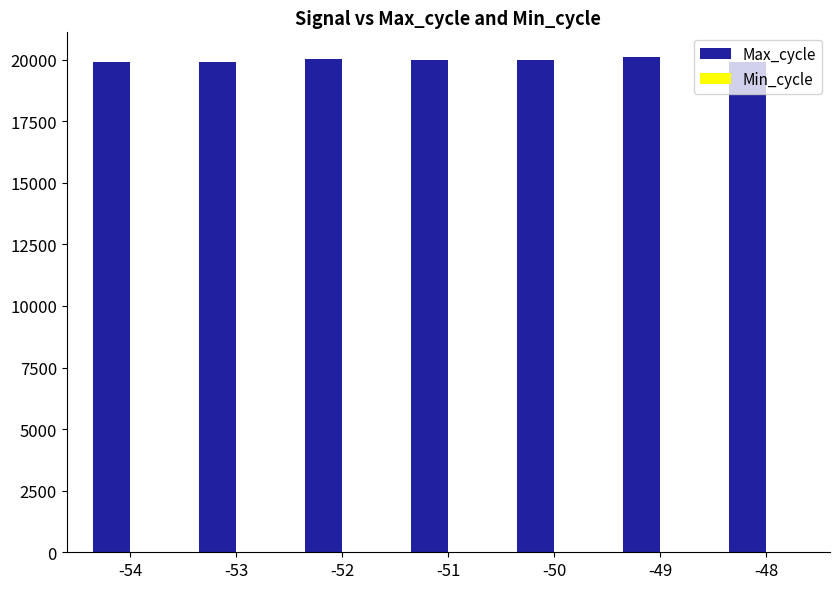

Which series has the largest total across all categories?

Max_cycle